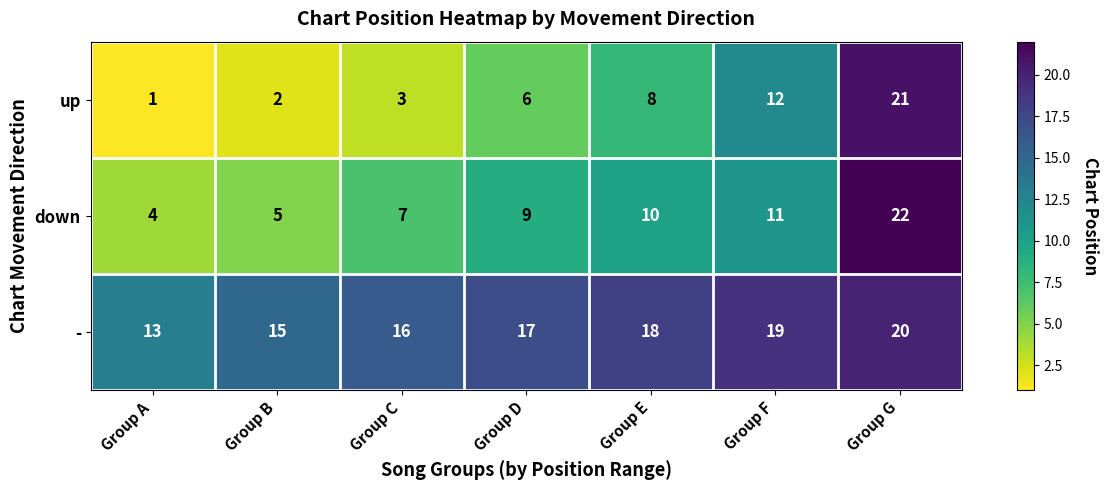

Which category has the highest value in the - series?

Group G